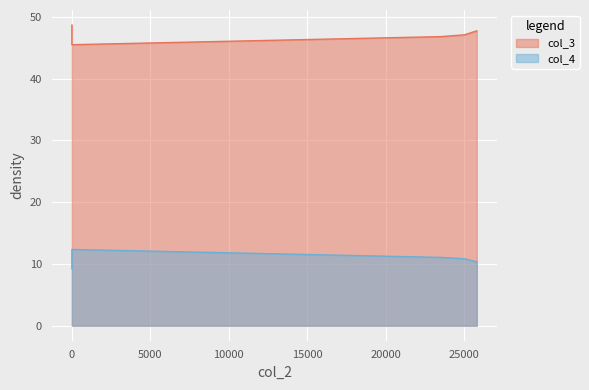

How many data points in col_4 are less than 10?

1